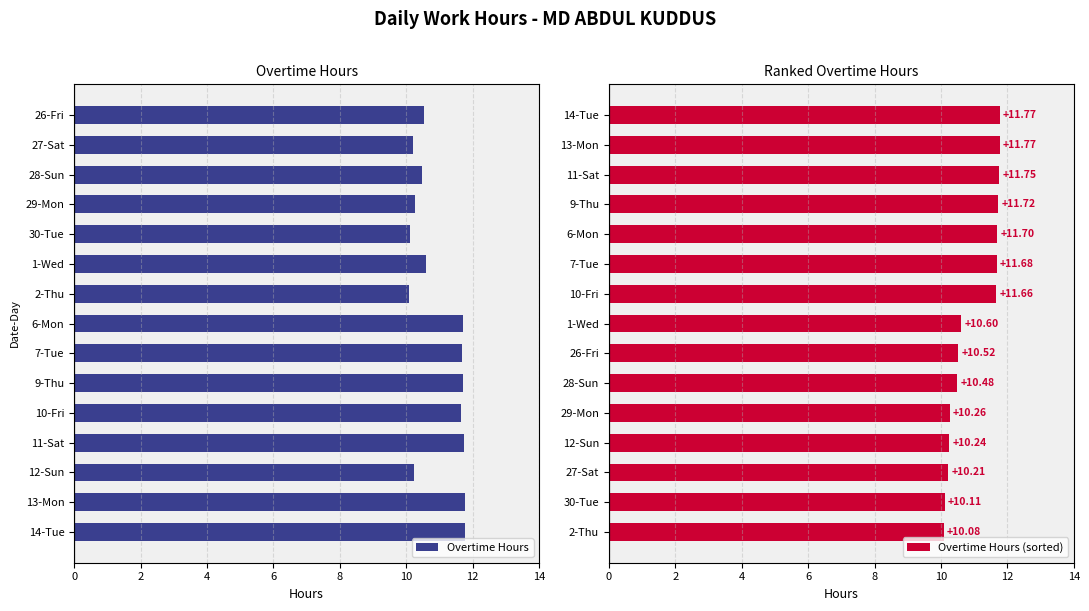

Are the bars horizontal?

Yes